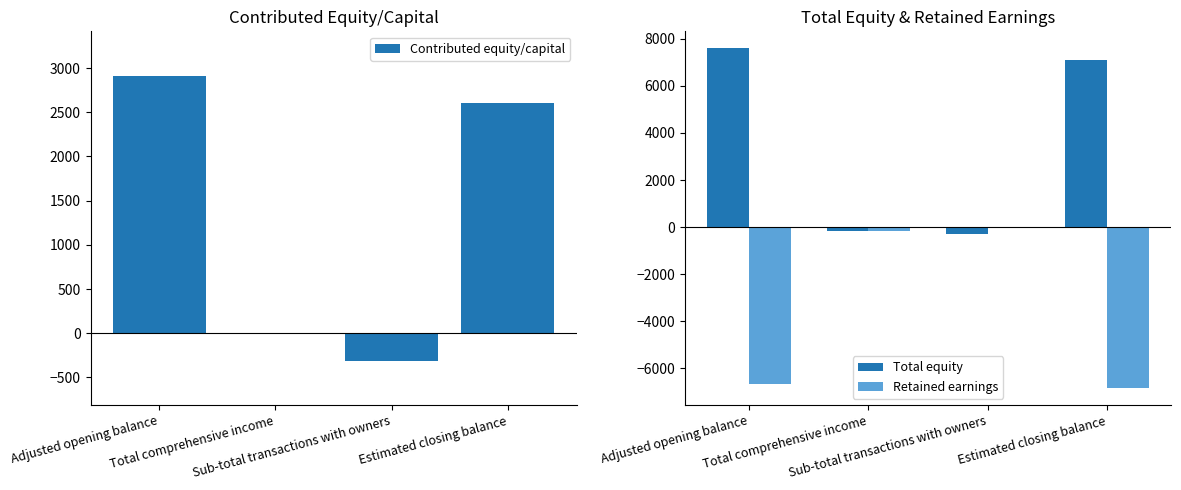

Which category has the highest value across all series?

Adjusted opening balance